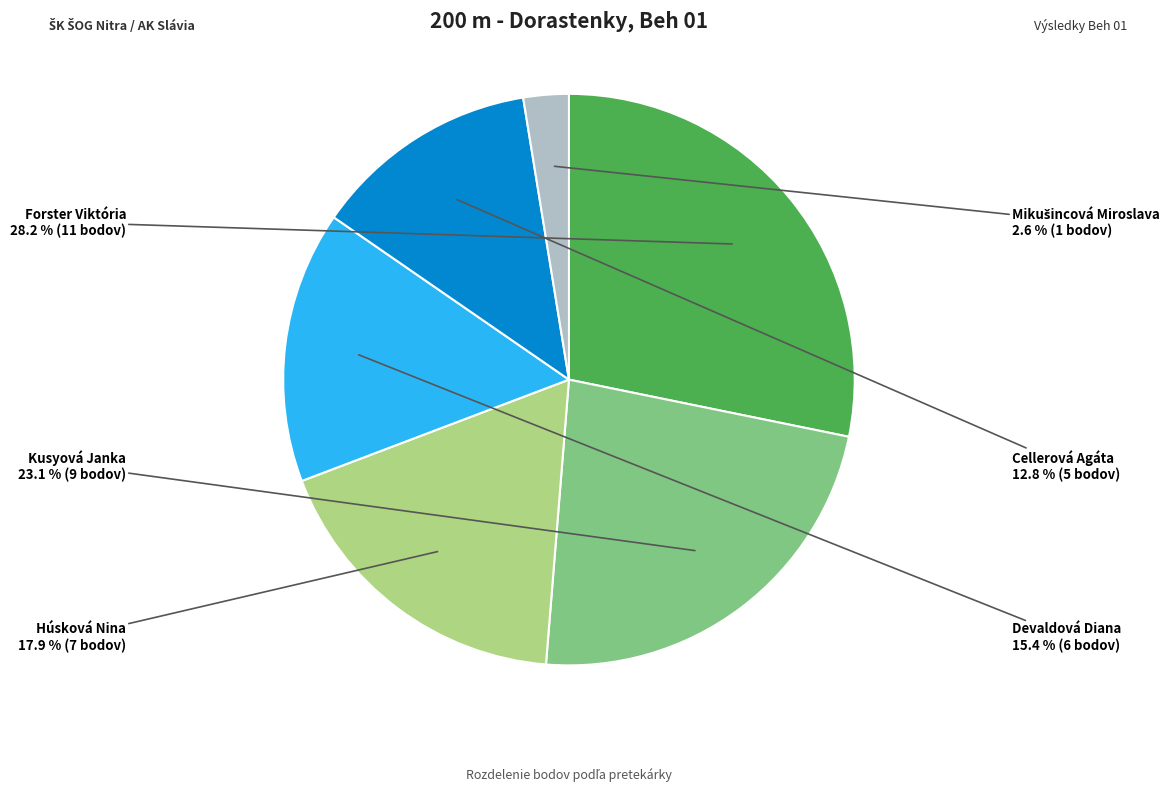

To the nearest percent, what percentage of the pie is Devaldová Diana?

15%